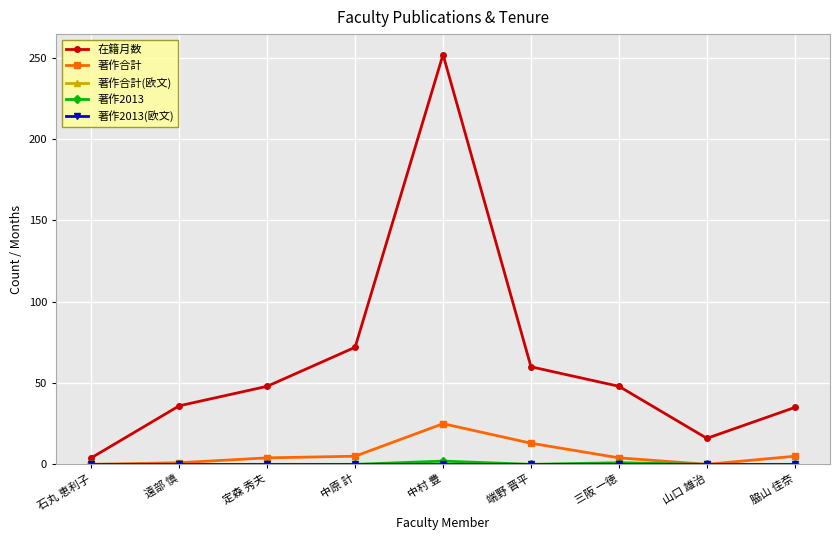

Reading right to left, transcribe all the data shown in this chart.

在籍月数: 脇山 佳奈=35	山口 雄治=16	三阪 一徳=48	端野 晋平=60	中村 豊=252	中原 計=72	定森 秀夫=48	遠部 慎=36	石丸 恵利子=4
著作合計: 脇山 佳奈=5	山口 雄治=0	三阪 一徳=4	端野 晋平=13	中村 豊=25	中原 計=5	定森 秀夫=4	遠部 慎=1	石丸 恵利子=0
著作合計(欧文): 脇山 佳奈=0	山口 雄治=0	三阪 一徳=0	端野 晋平=0	中村 豊=0	中原 計=0	定森 秀夫=0	遠部 慎=0	石丸 恵利子=0
著作2013: 脇山 佳奈=0	山口 雄治=0	三阪 一徳=1	端野 晋平=0	中村 豊=2	中原 計=0	定森 秀夫=0	遠部 慎=0	石丸 恵利子=0
著作2013(欧文): 脇山 佳奈=0	山口 雄治=0	三阪 一徳=0	端野 晋平=0	中村 豊=0	中原 計=0	定森 秀夫=0	遠部 慎=0	石丸 恵利子=0